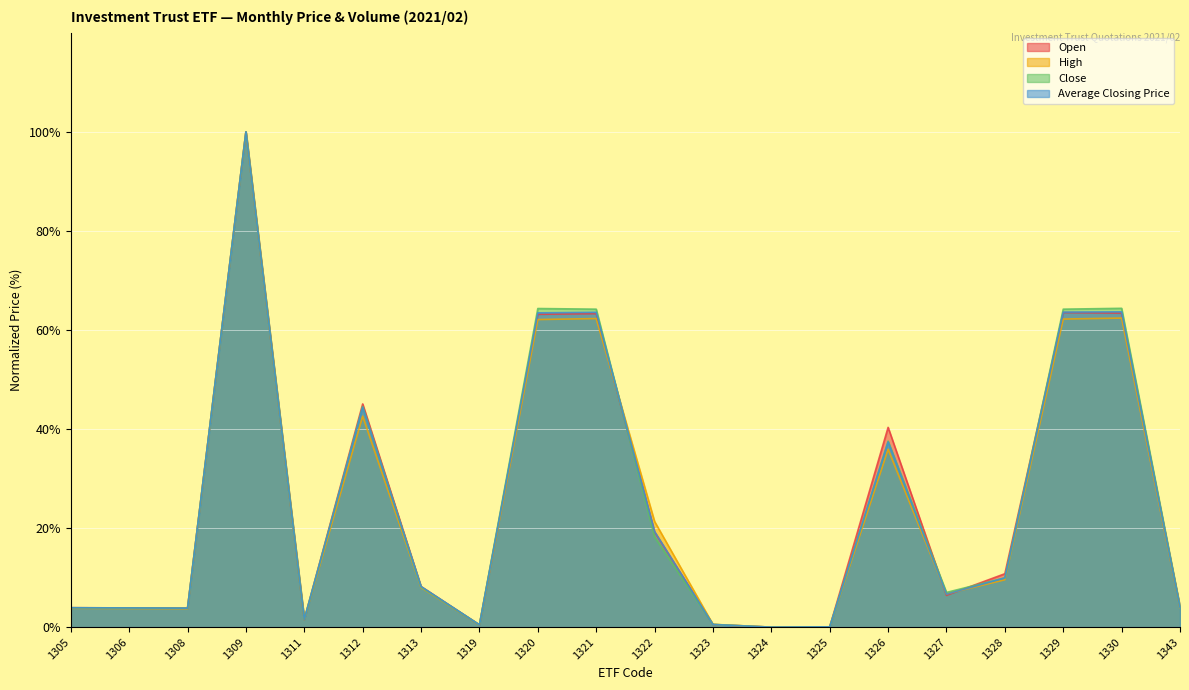

True or false: Open has a value of 3.9 at 1305.

True